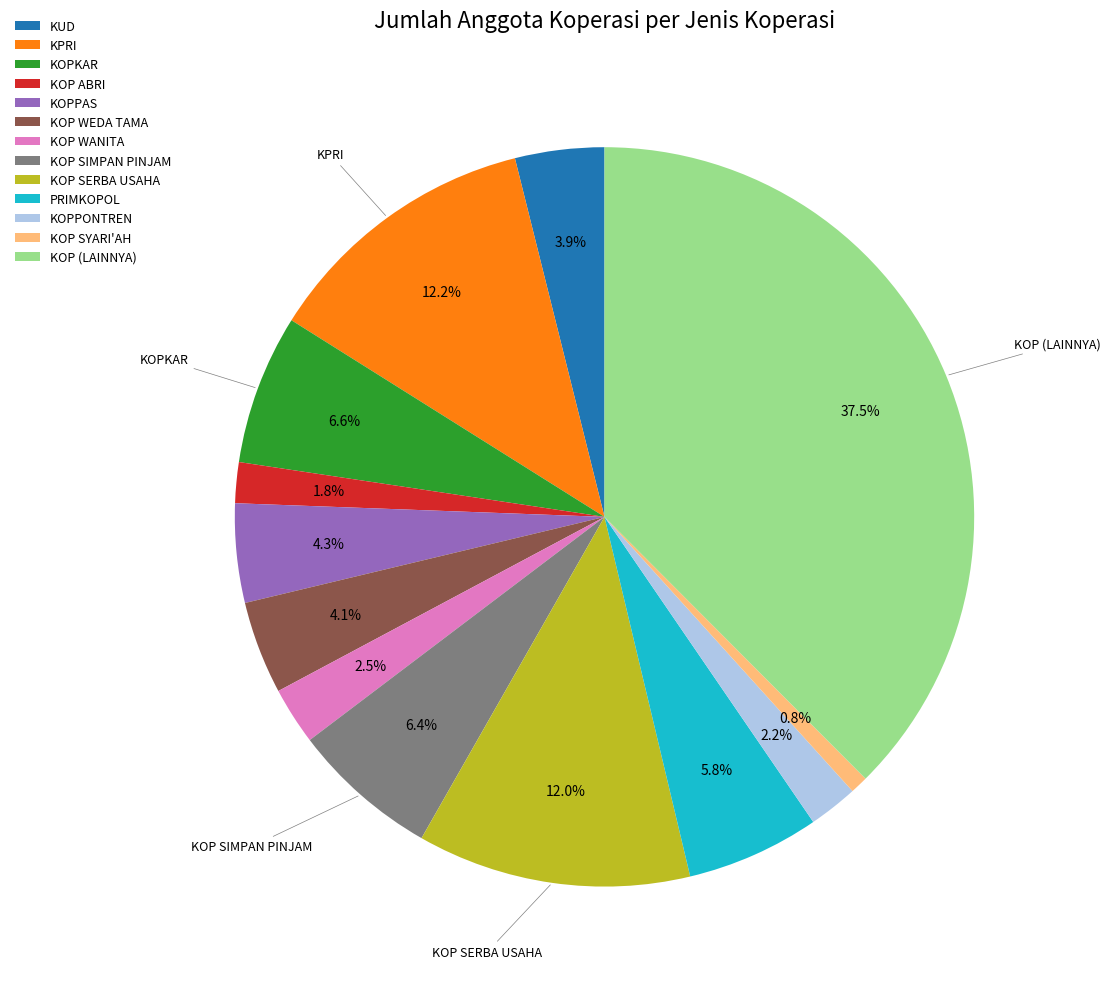

What is the largest slice in the pie chart?

KOP (LAINNYA)